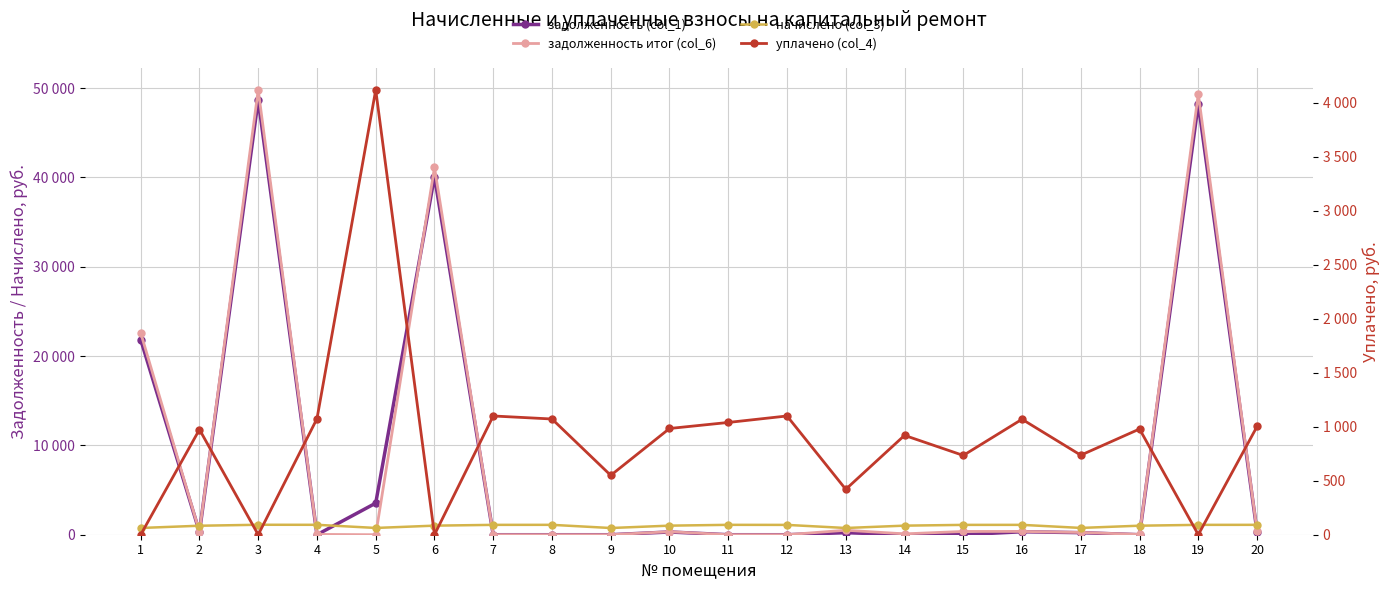

Rank the series by their maximum value, from lowest to highest.

начислено (col_3), уплачено (col_4), задолженность (col_1), задолженность итог (col_6)